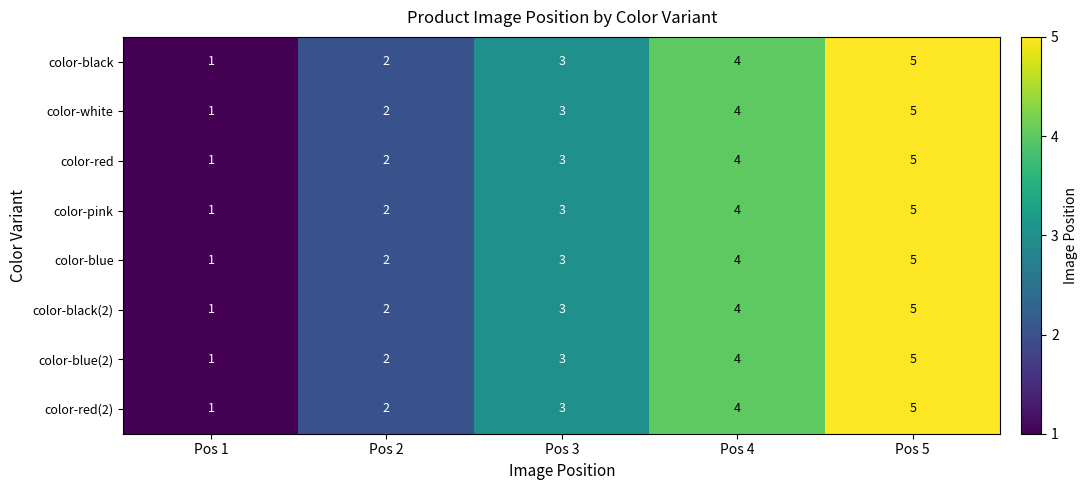

The color-red(2) series shows 1 at Pos 2. True or false?

False